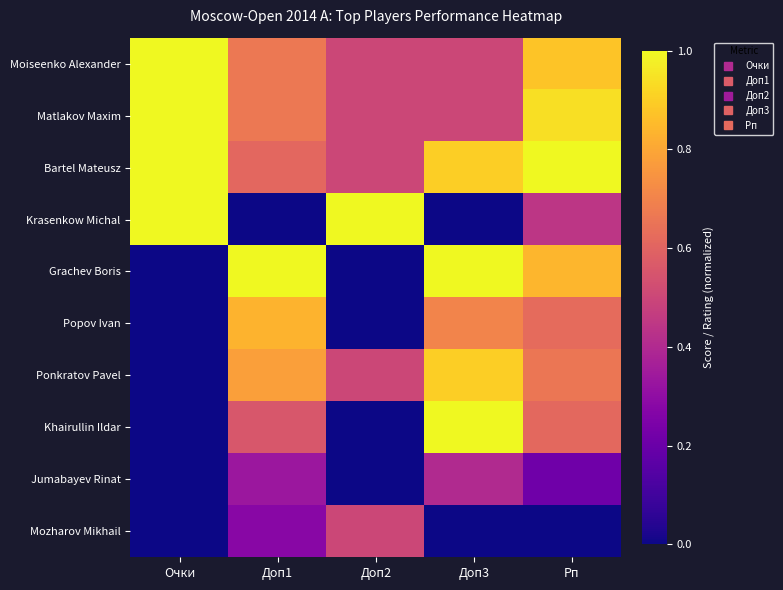

At which category does the chart reach its peak across all series?

Очки